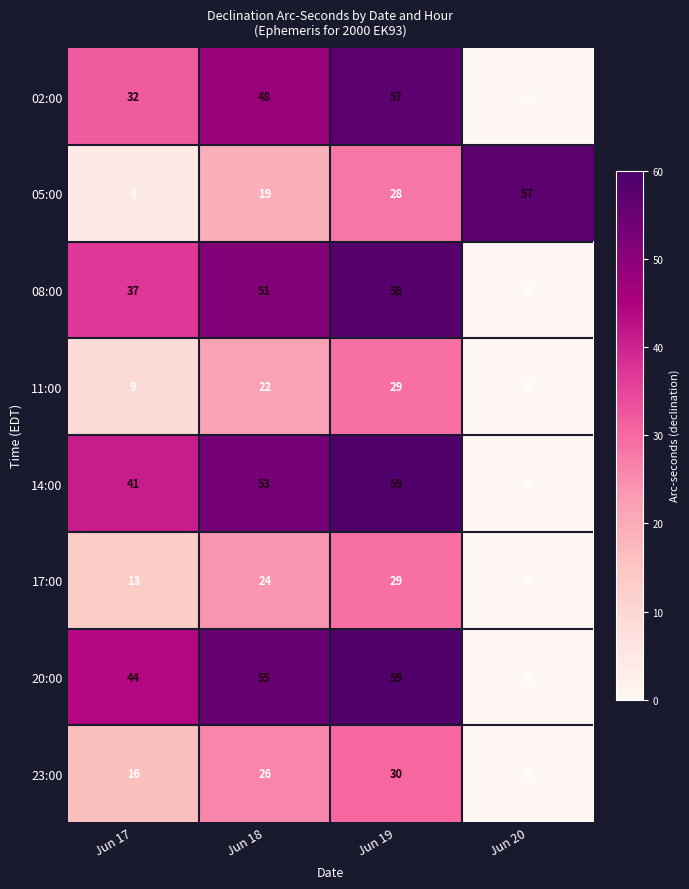

Which series has the largest total across all categories?

20:00